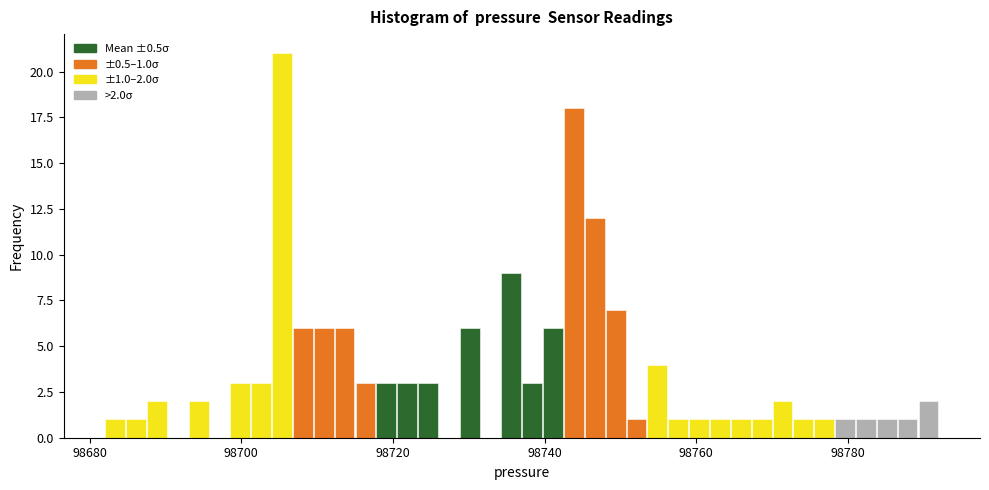

Read against the x-axis, roughly where is the centre of the tallest bar?

98706